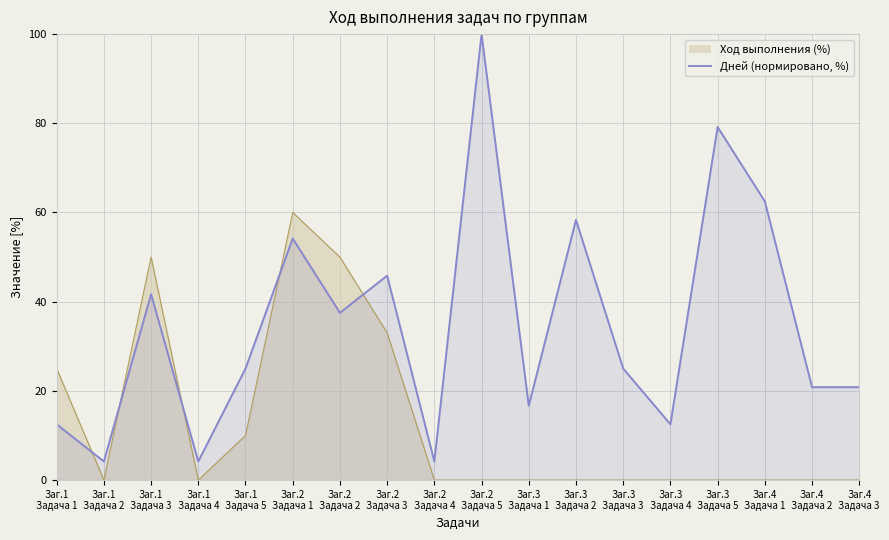

The value at Заг.1
Задача 1 is 12.5. True or false?

True